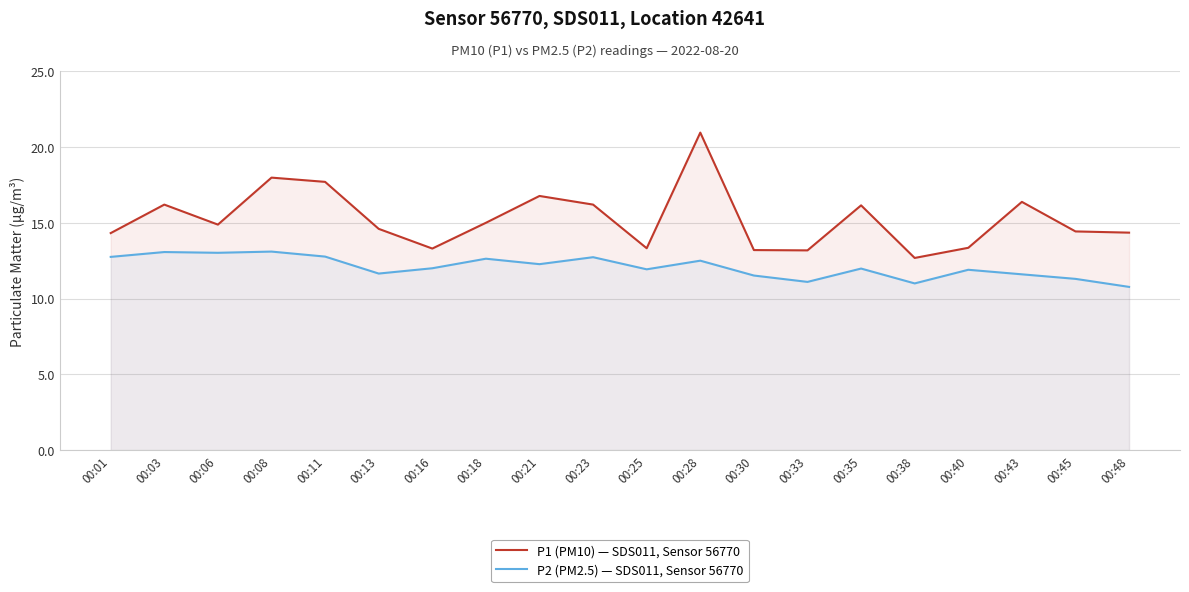

At which category is the sum across all series the highest?

00:28